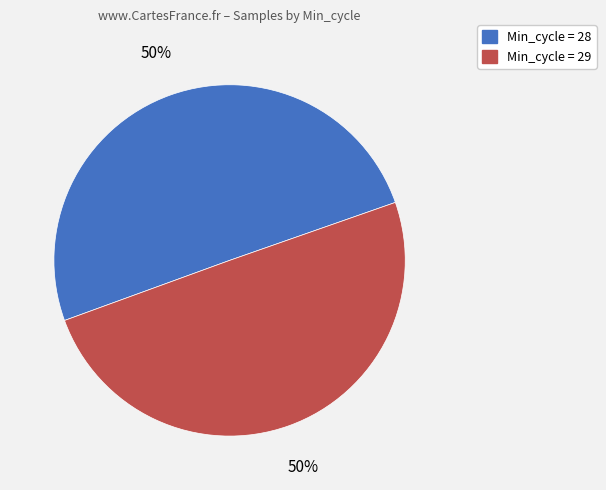

To the nearest percent, what is the average slice percentage?

50%